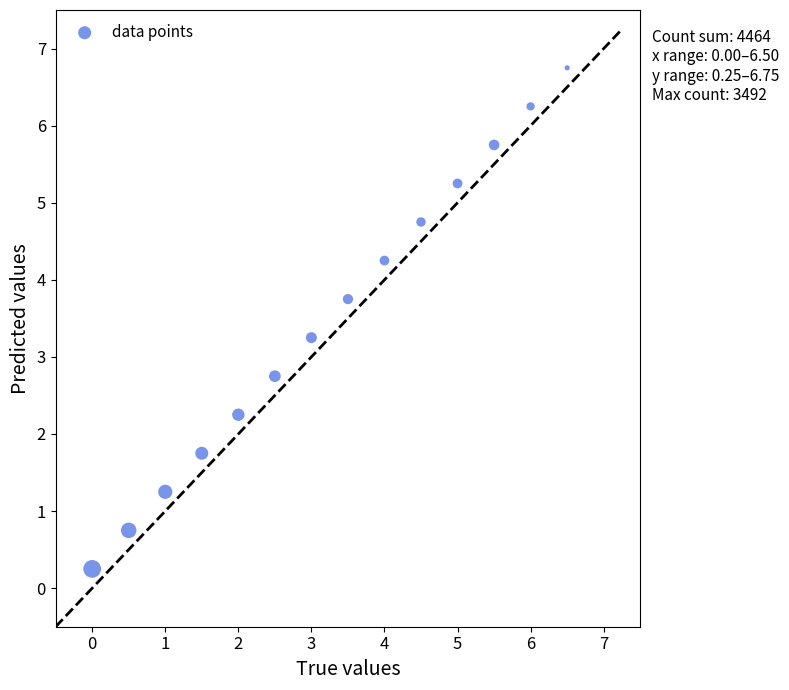

What is the range of Y values (max minus min)?

6.5